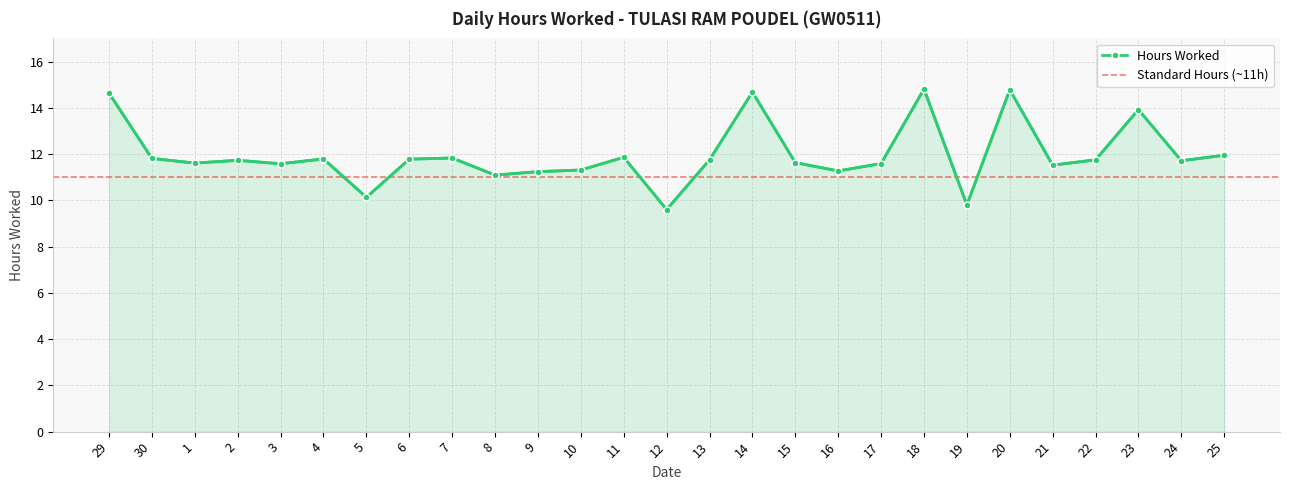

Where does the data first go above 11?

29